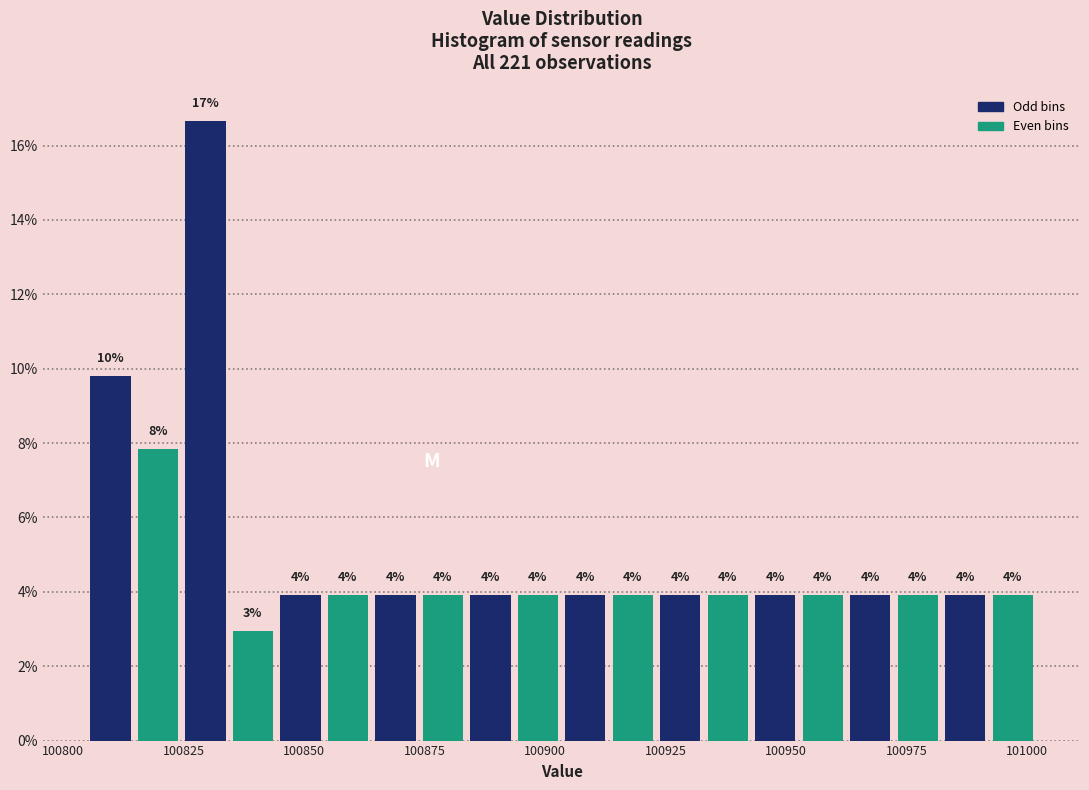

Read against the x-axis, roughly where is the centre of the tallest bar?

100830